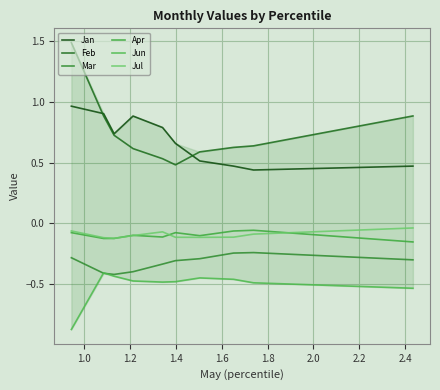

True or false: Apr and Jun cross at least once.

False